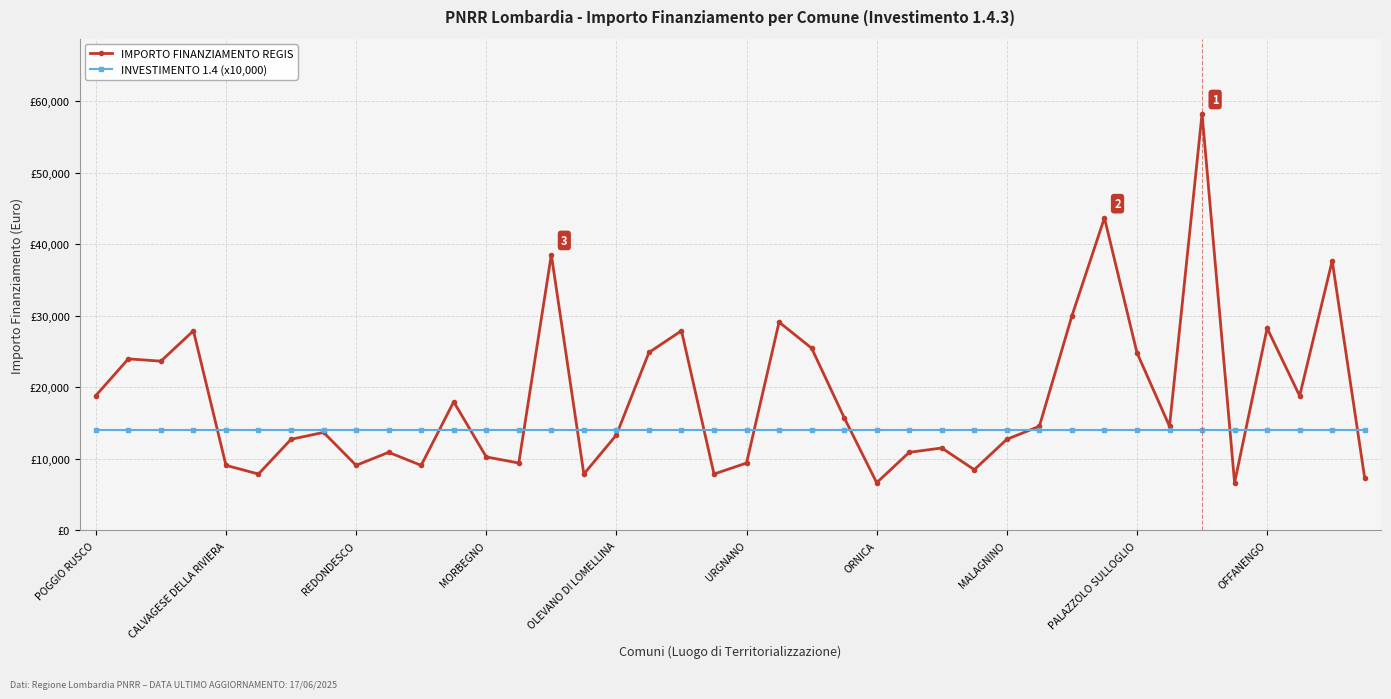

List the series in order of their overall mean, highest first.

IMPORTO FINANZIAMENTO REGIS, INVESTIMENTO 1.4 (x10,000)